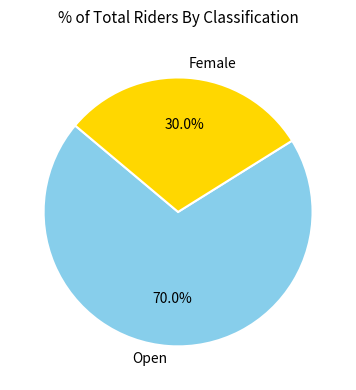

Which category has the smallest portion of the pie?

Female